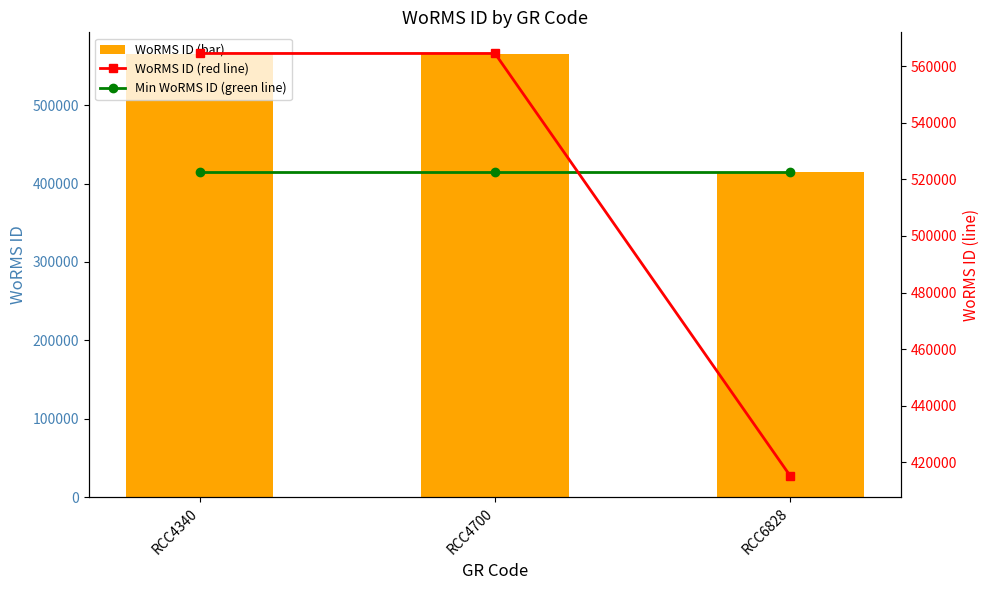

The value of WoRMS ID at RCC4340 is 223489. True or false?

False